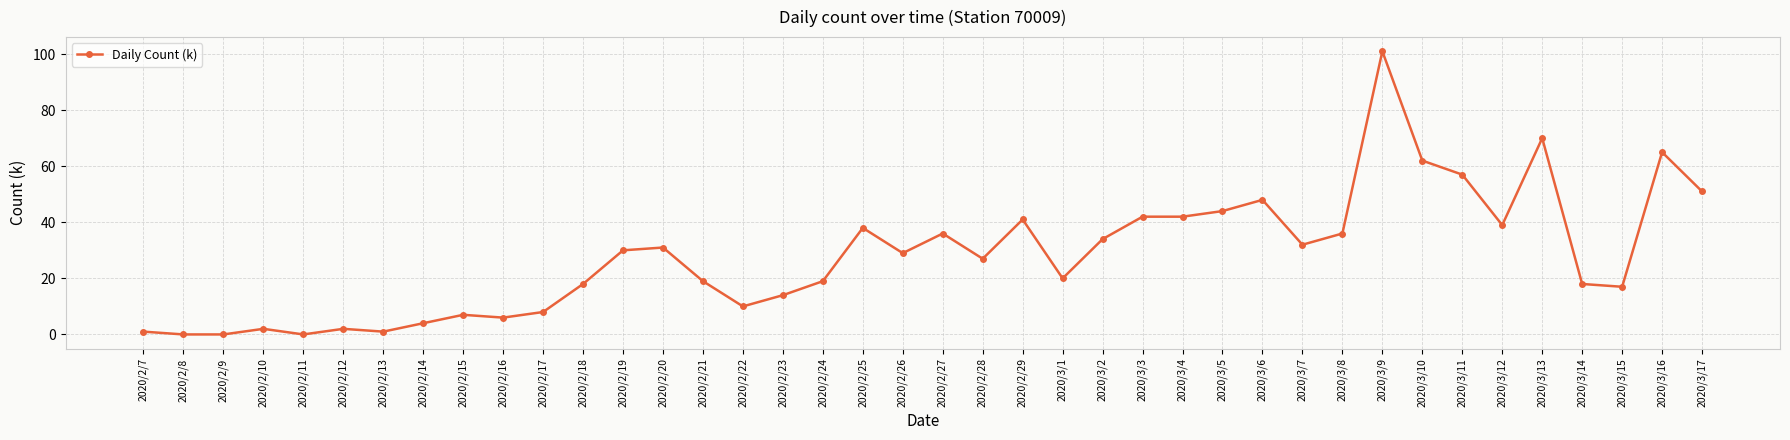

True or false: the data shows 0 at 2020/2/8.

True